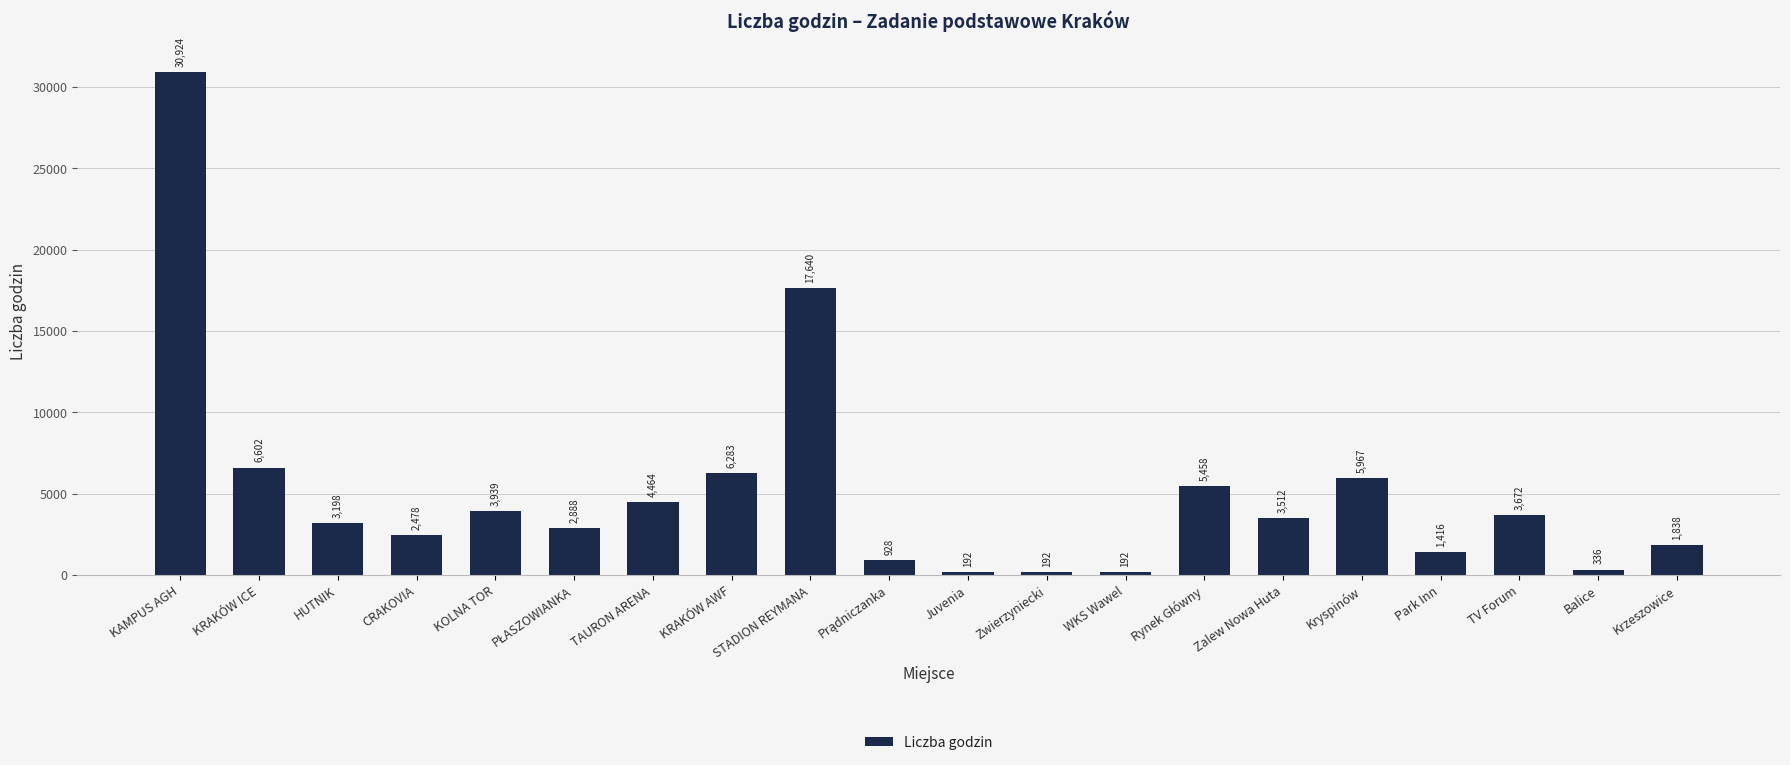

What is the average value?

5106